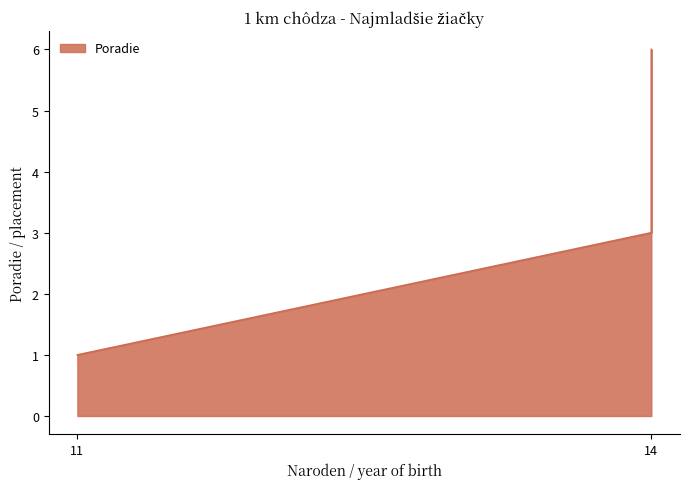

Rank the categories by value from lowest to highest.

11, 14, 14, 14